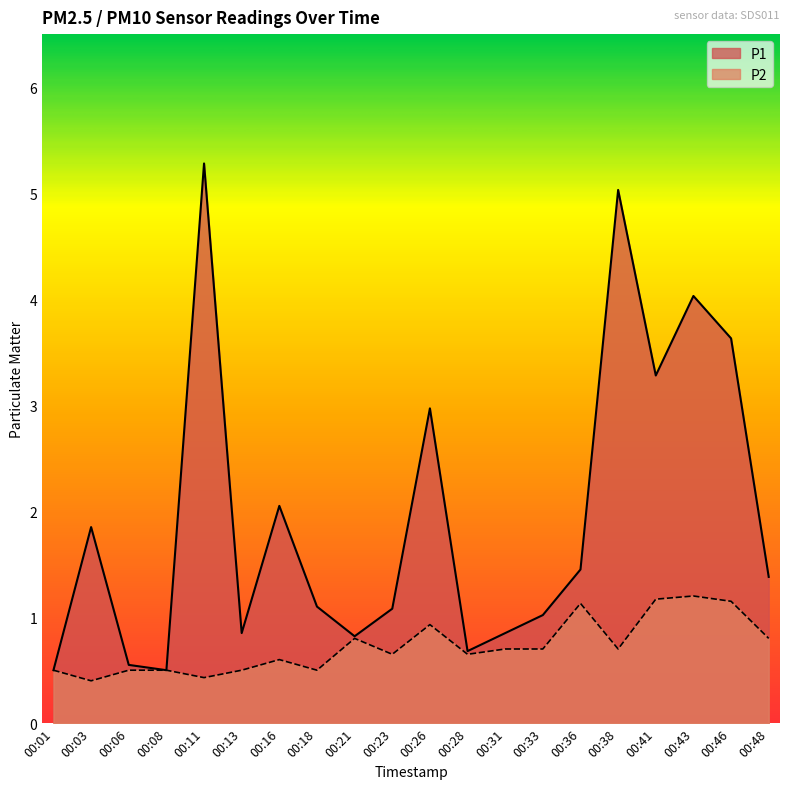

At which label is P2 closest to 0?

00:03